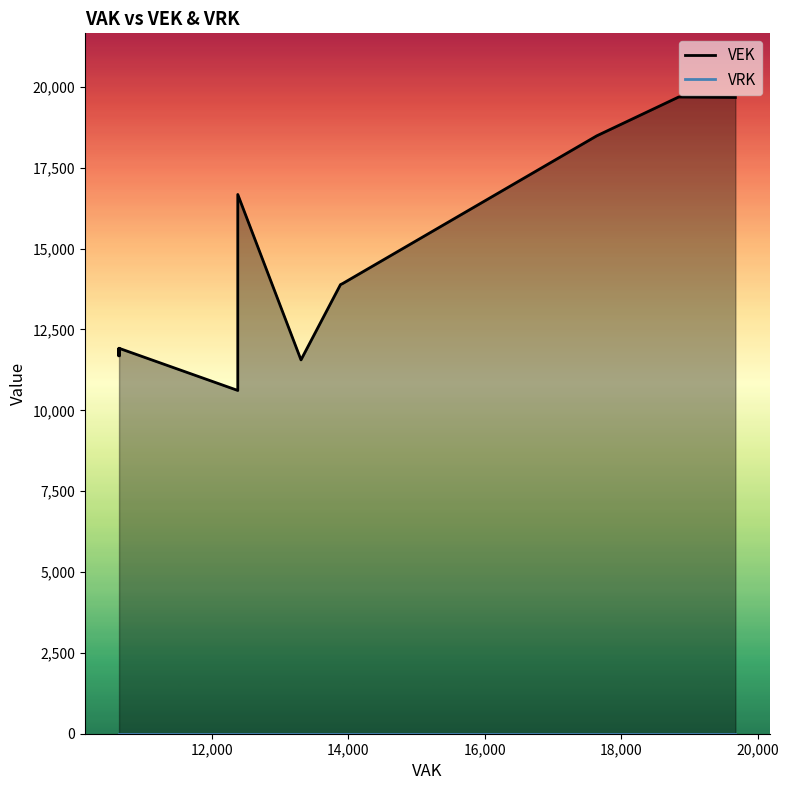

True or false: VEK has a value of 8607 at 22.

False